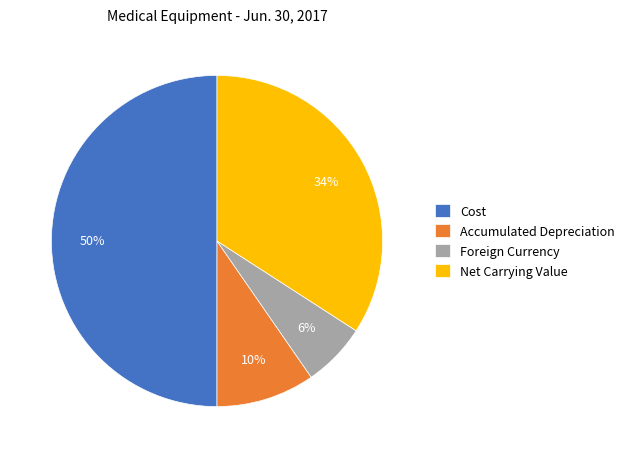

True or false: Net Carrying Value accounts for 34% of the total.

True